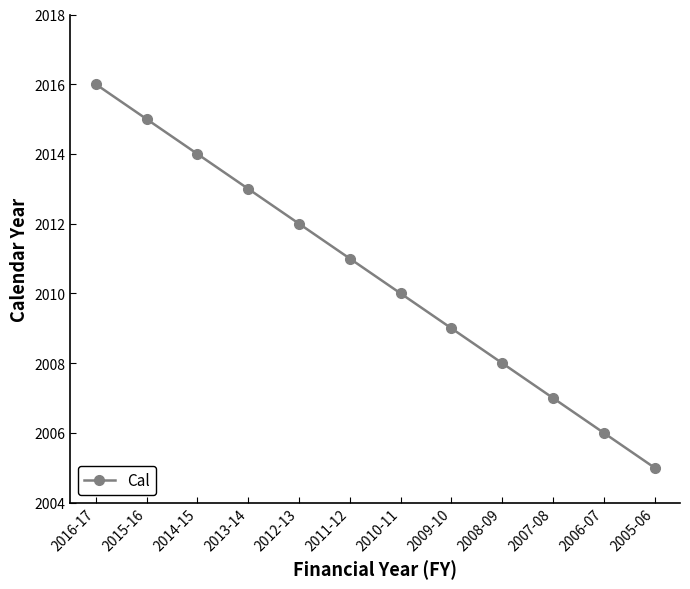

How many series are shown in this chart?

1